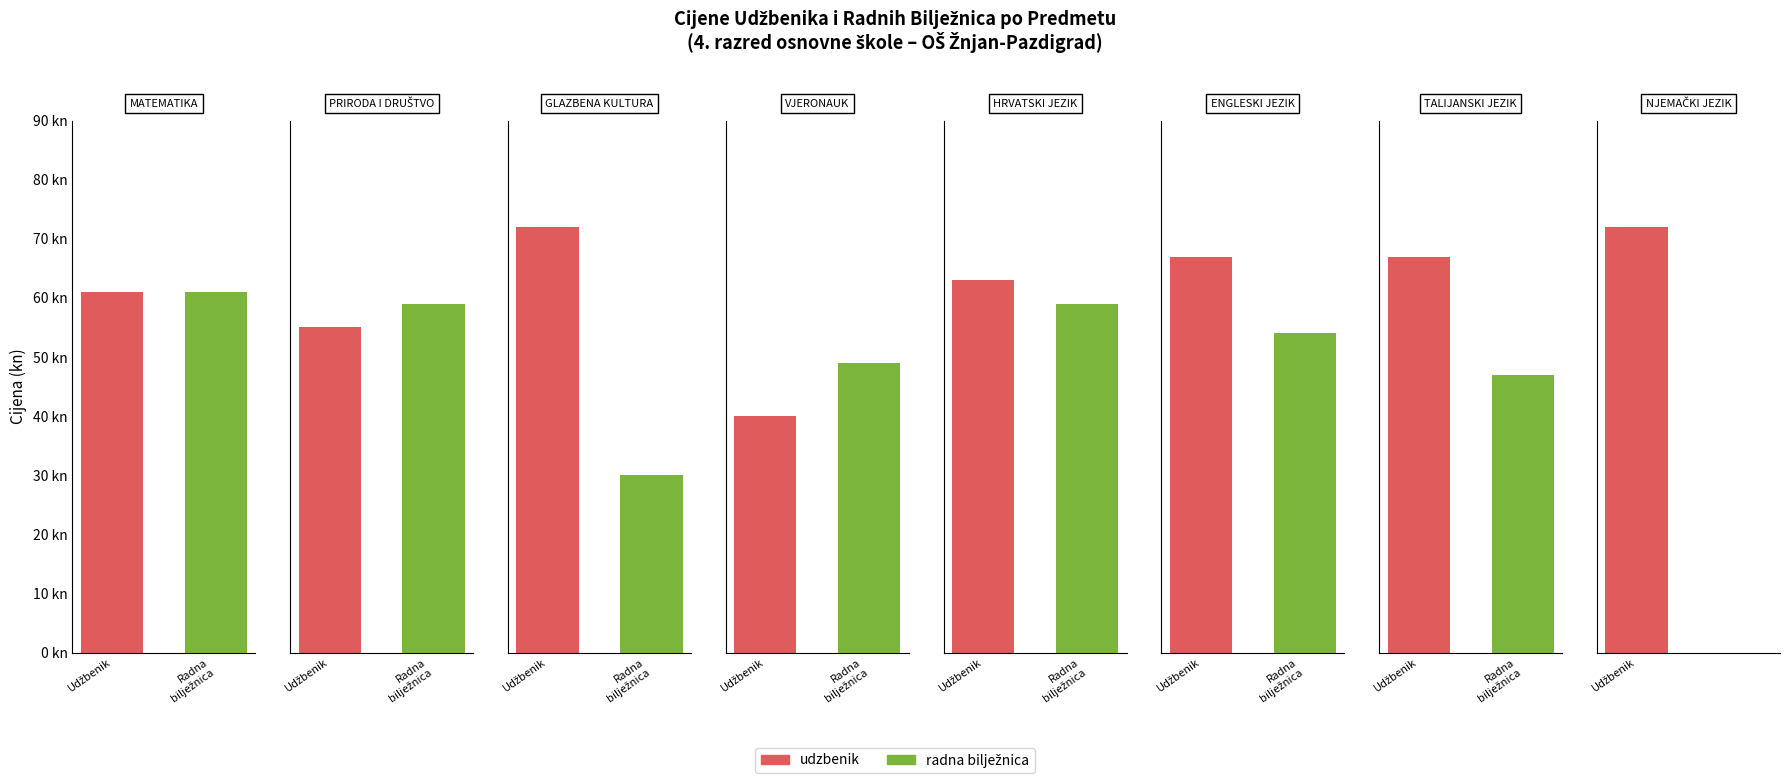

What is the sum of the udzbenik values at TALIJANSKI JEZIK and VJERONAUK?

107